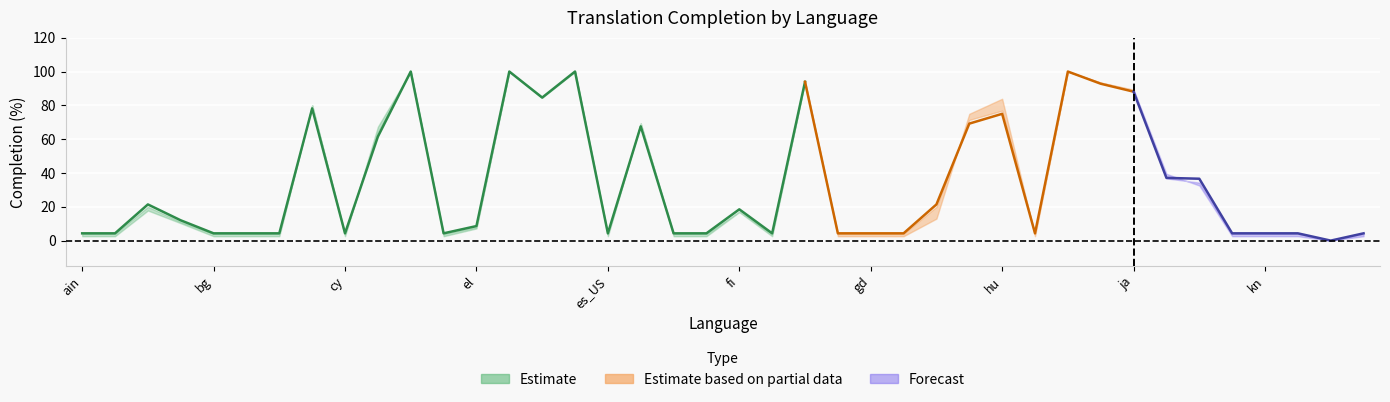

How many values in translated_words_percent are above zero?

39